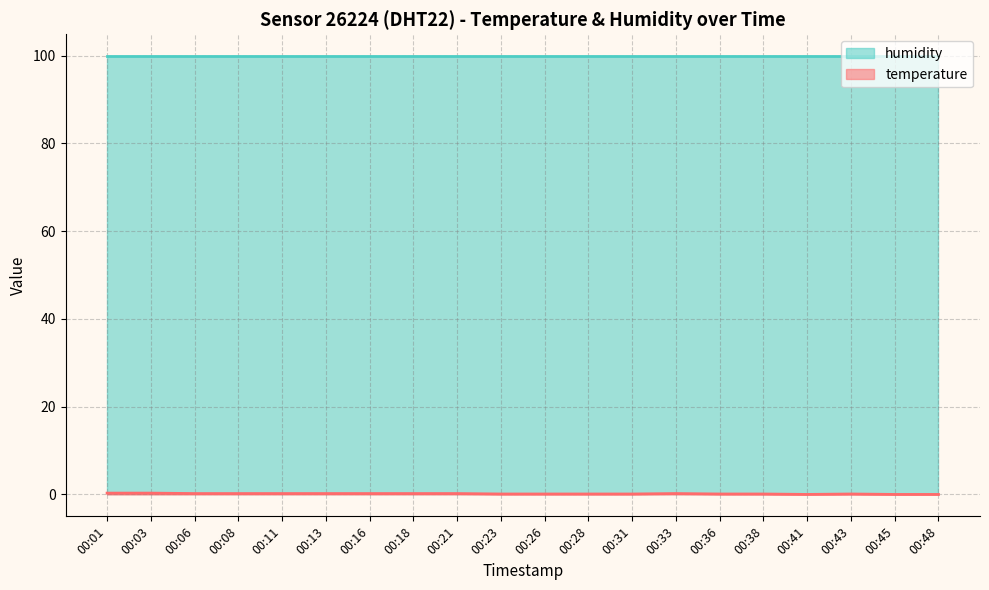

What is the sum of all values?

2.9